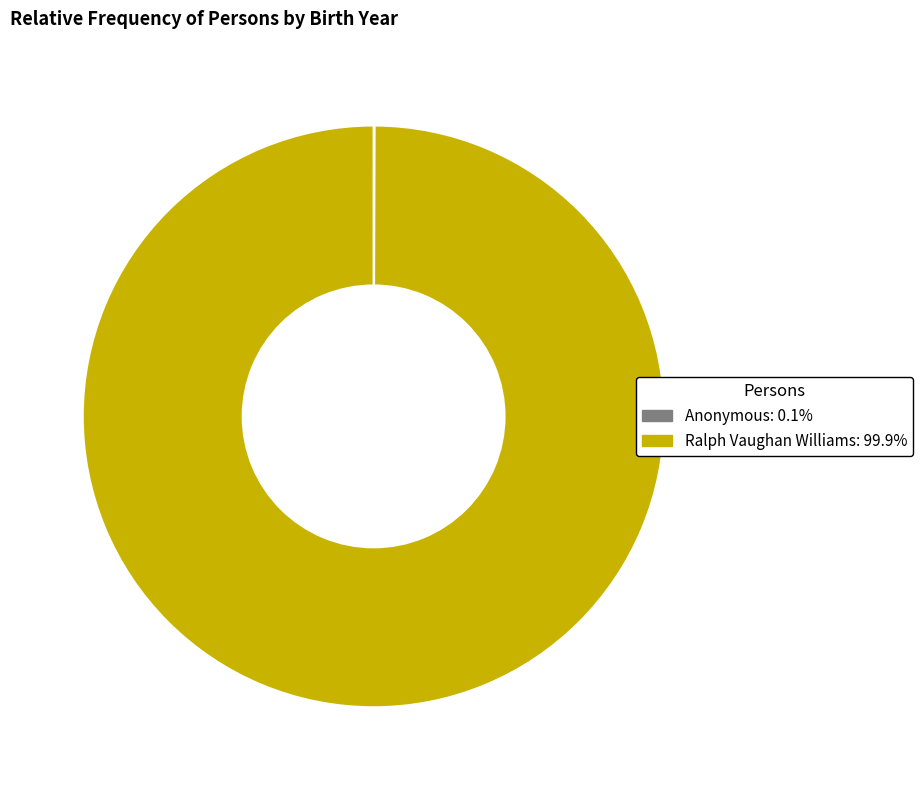

Is there any slice that represents more than half of the pie?

Yes